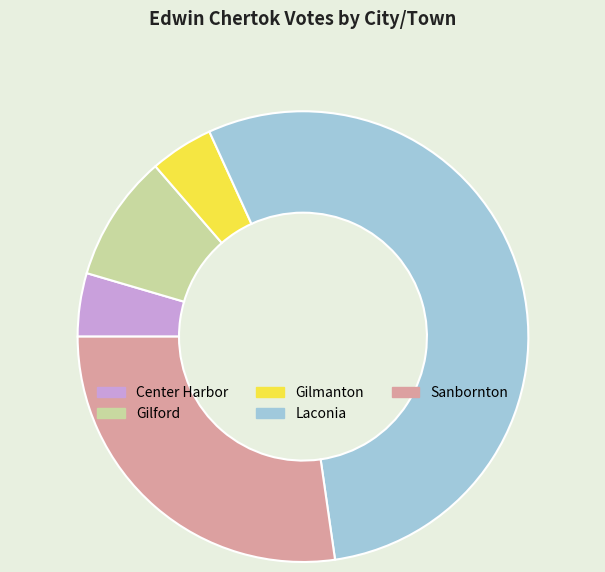

Combined, do Gilford and Laconia account for over 50%?

Yes